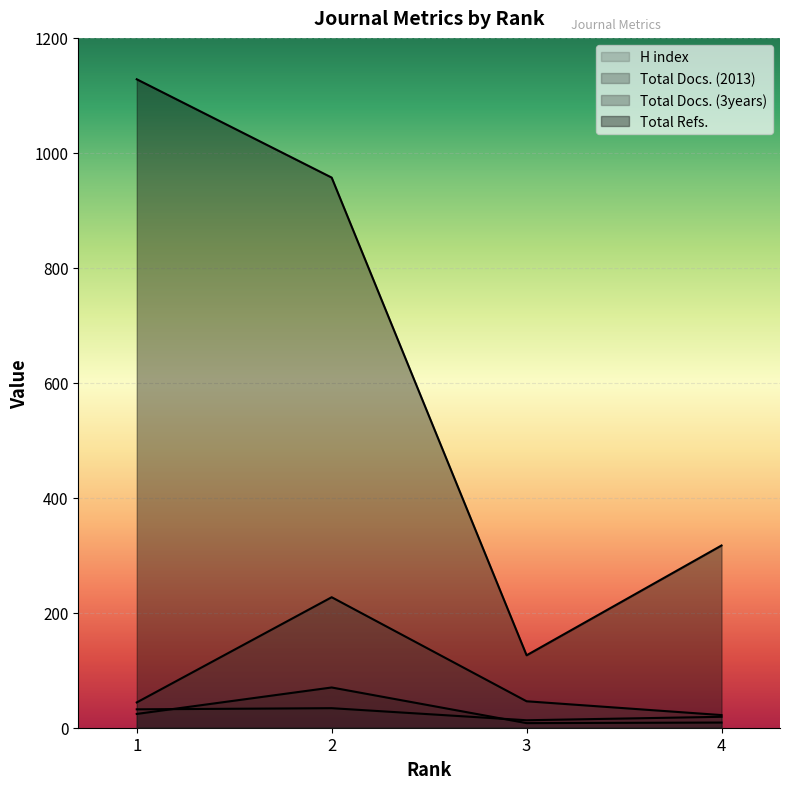

At which label does Total Refs. reach its minimum?

3